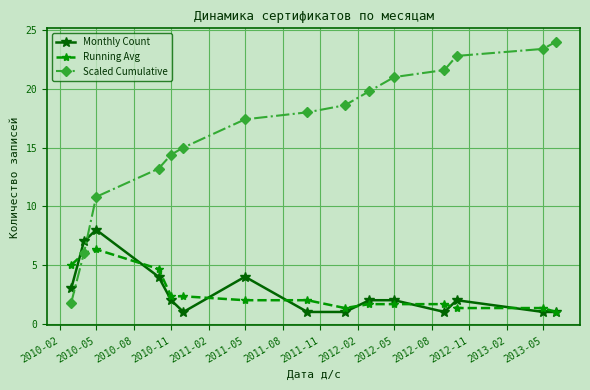

How many values in the Running Avg series are below 2?

7